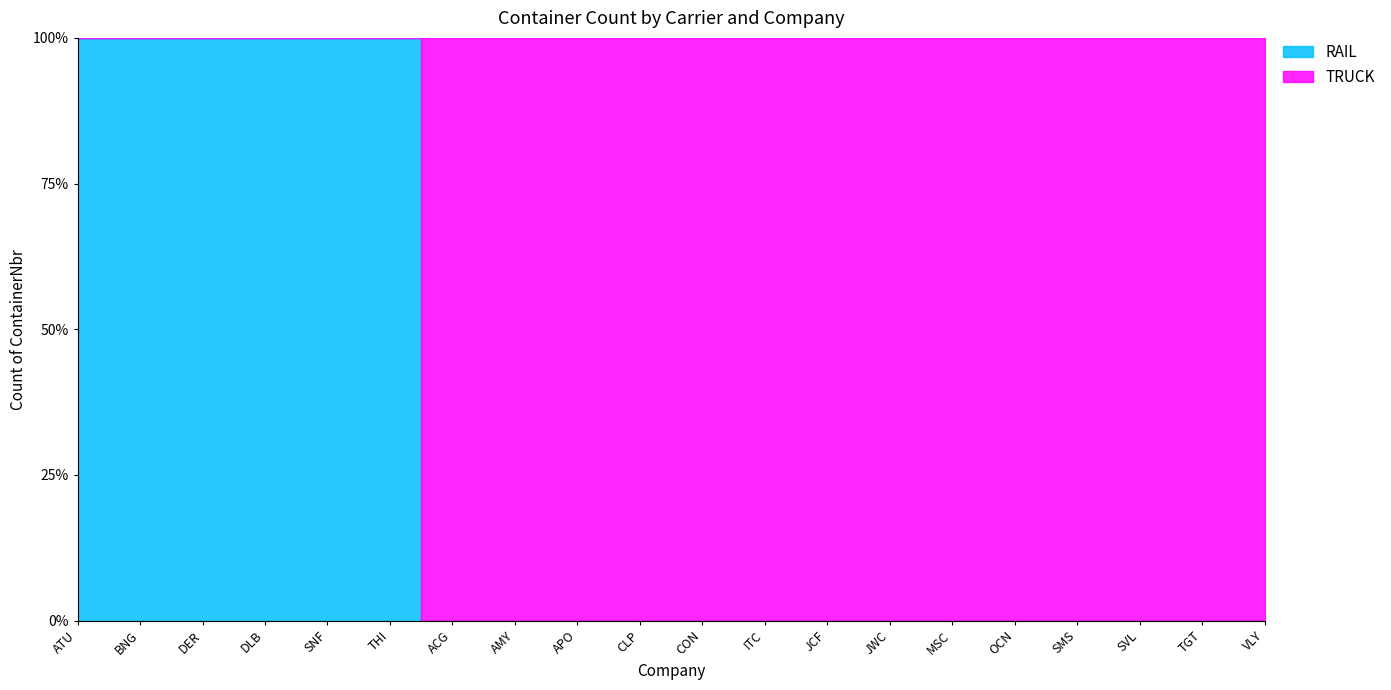

Which series changed the most between DER and CLP?

TRUCK